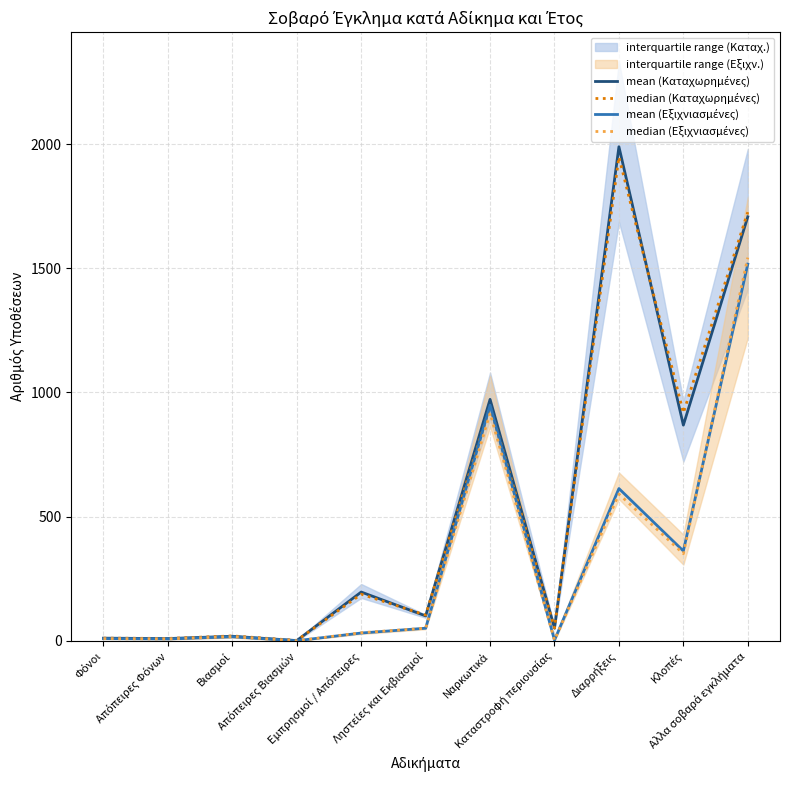

What is the minimum value for mean (Καταχωρημένες)?

1.3